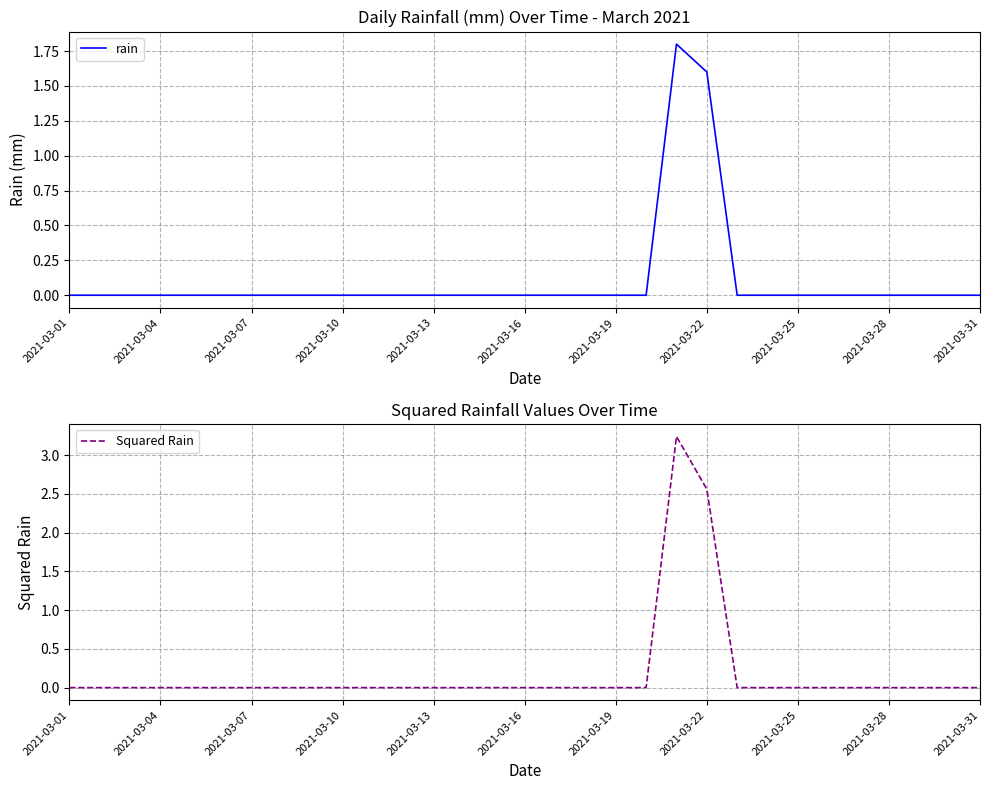

Count the number of categories in the chart.

31